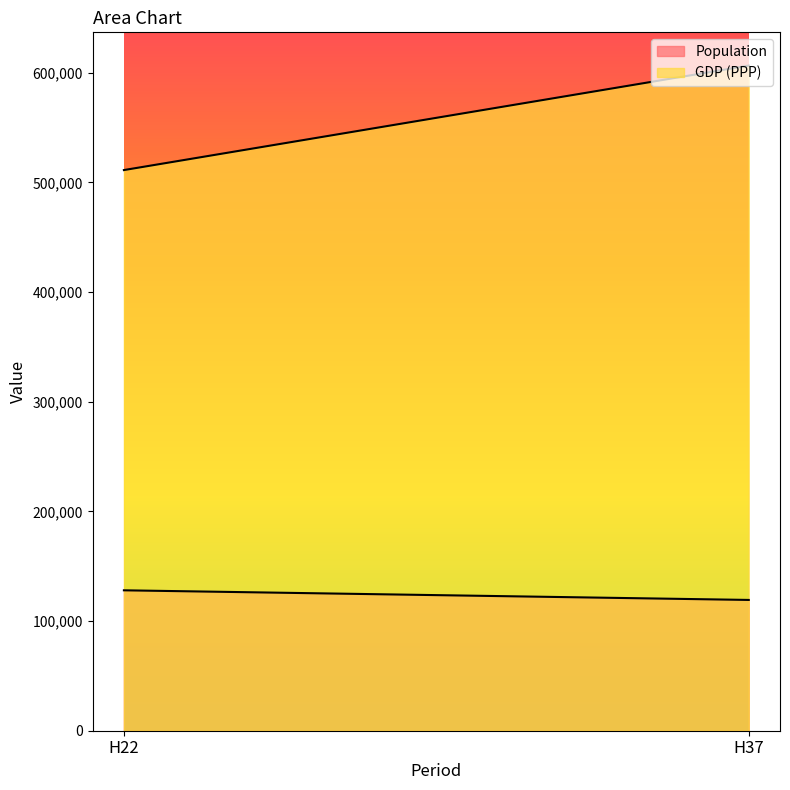

What is the difference between the highest and lowest values at H22?

383245